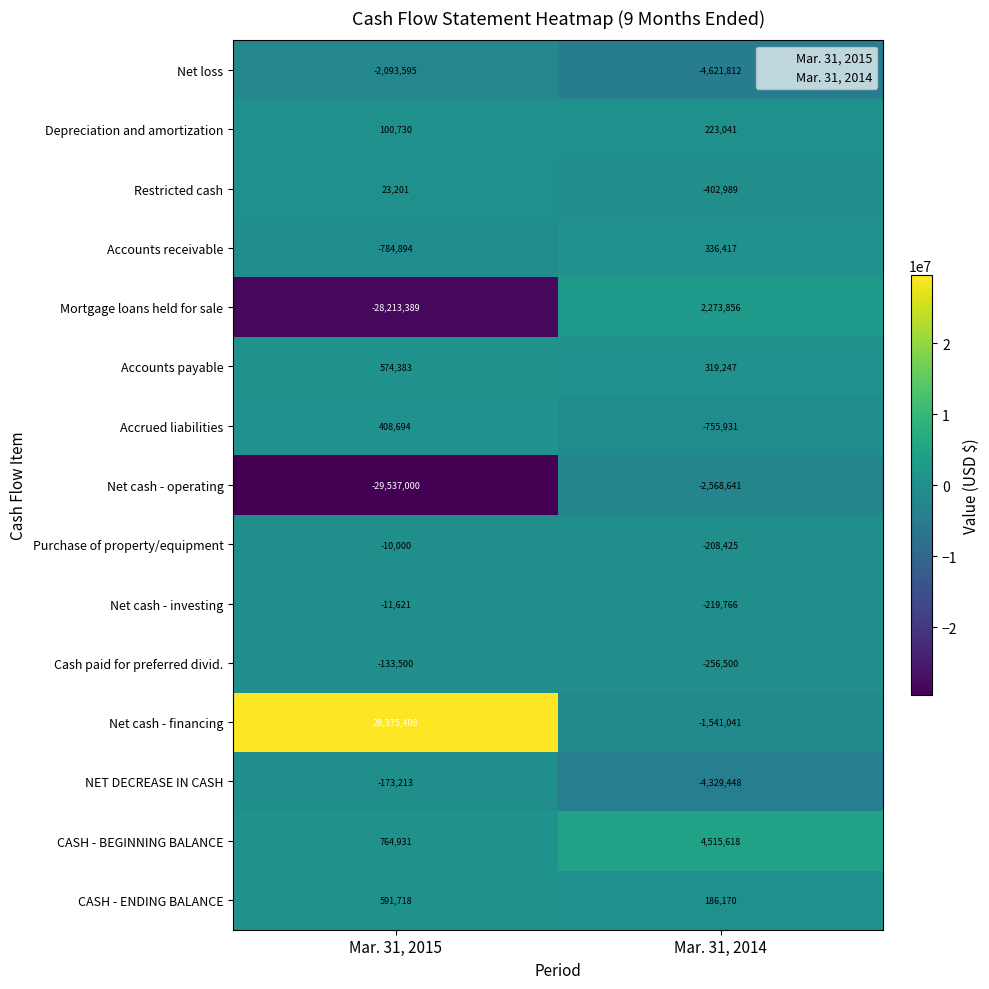

What is the maximum value shown in the chart?

29375408